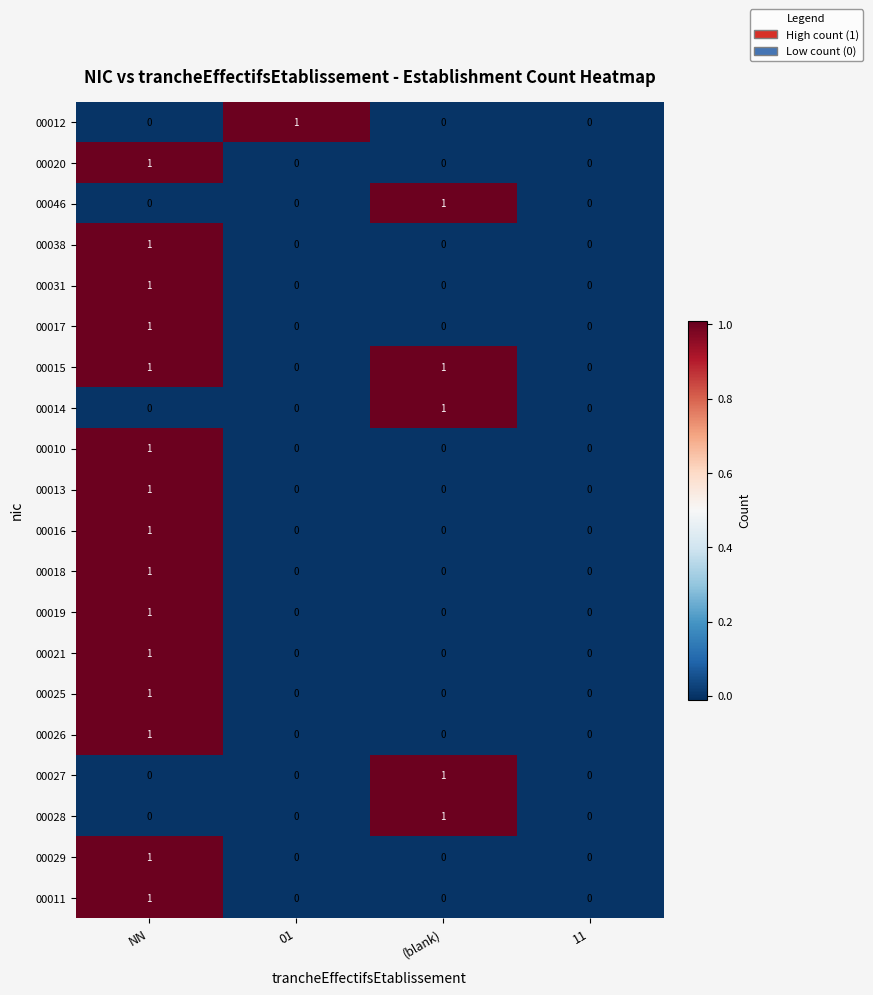

Count the 00012 values in the range 0 to 1.

4